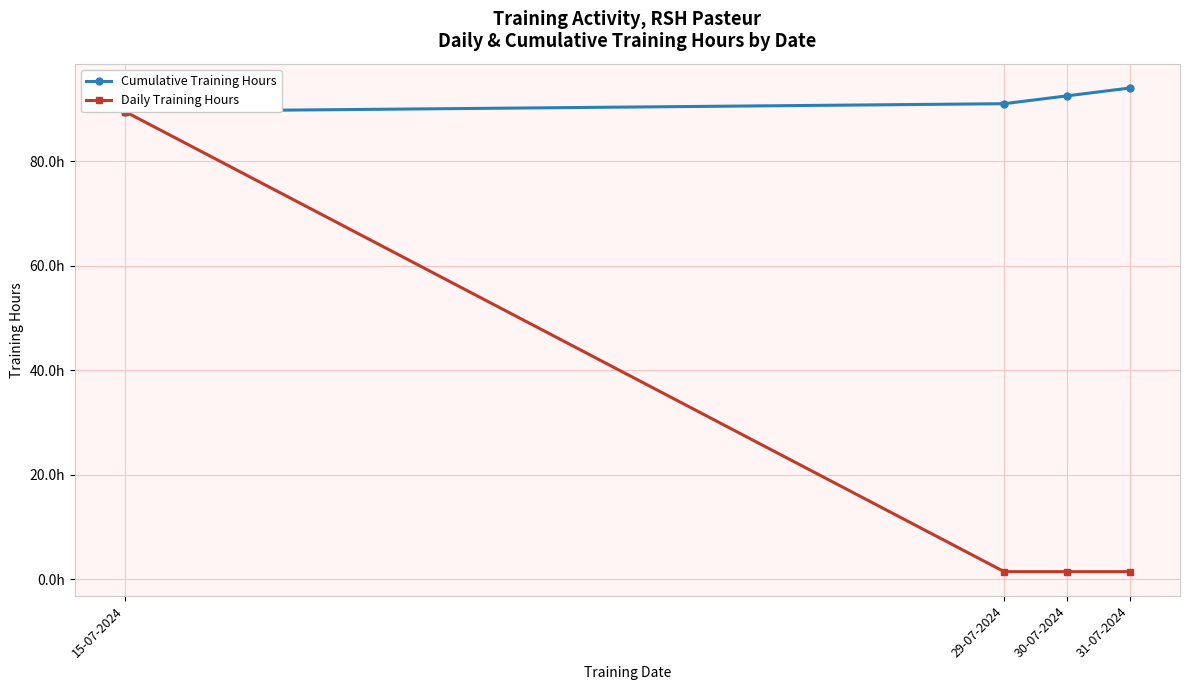

What is the difference between the maximum and minimum values in the Cumulative Training Hours series?

4.5